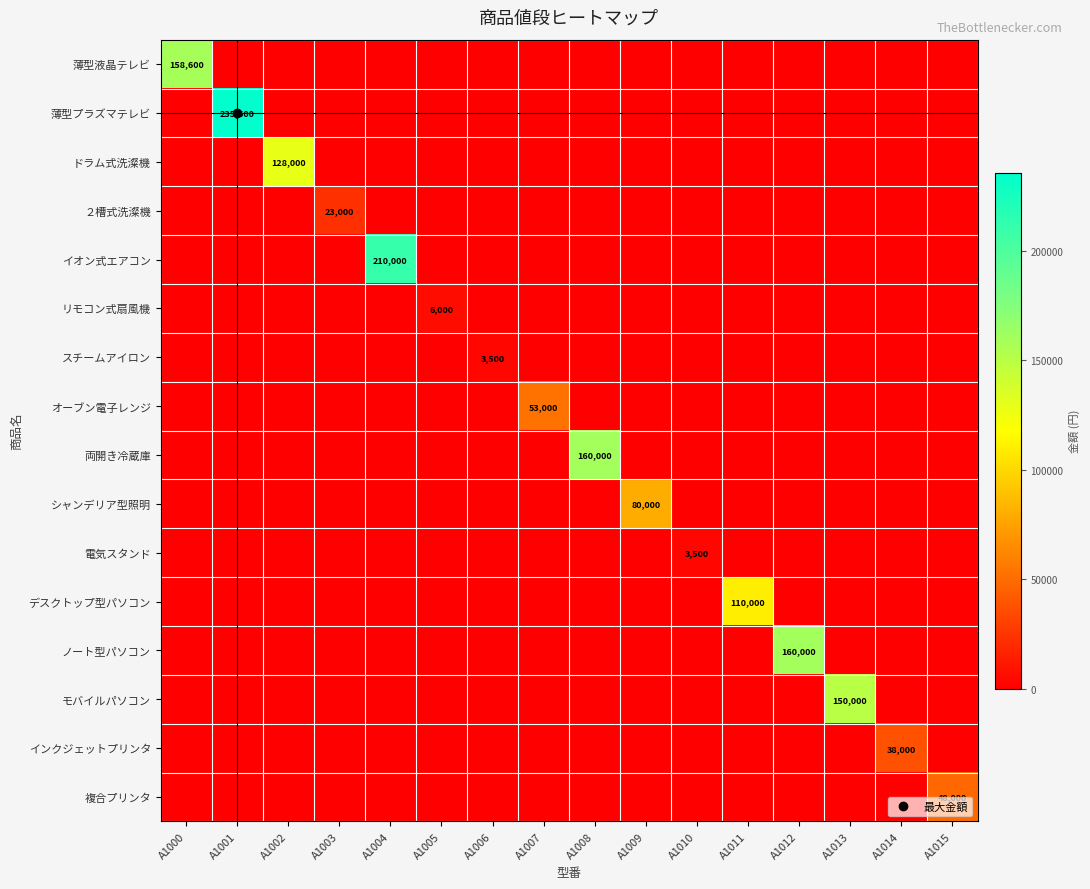

At A1012, list the series in order from largest to smallest.

ノート型パソコン, 薄型液晶テレビ, 薄型プラズマテレビ, ドラム式洗澯機, ２槽式洗澯機, イオン式エアコン, リモコン式扇風機, スチームアイロン, オーブン電子レンジ, 両開き冷蔵庫, シャンデリア型照明, 電気スタンド, デスクトップ型パソコン, モバイルパソコン, インクジェットプリンタ, 複合プリンタ